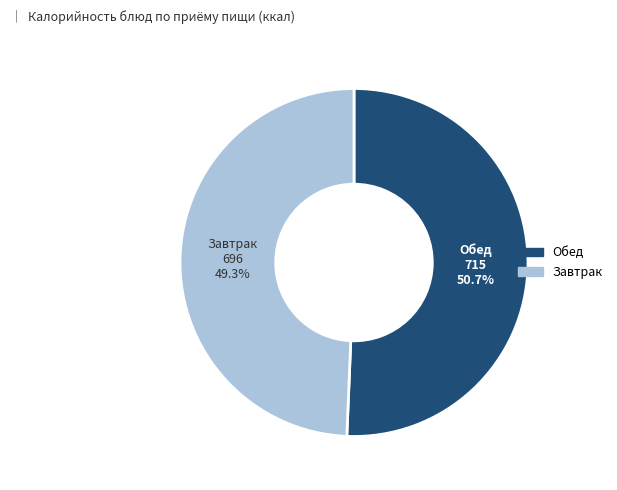

Is there a majority slice in this chart?

Yes